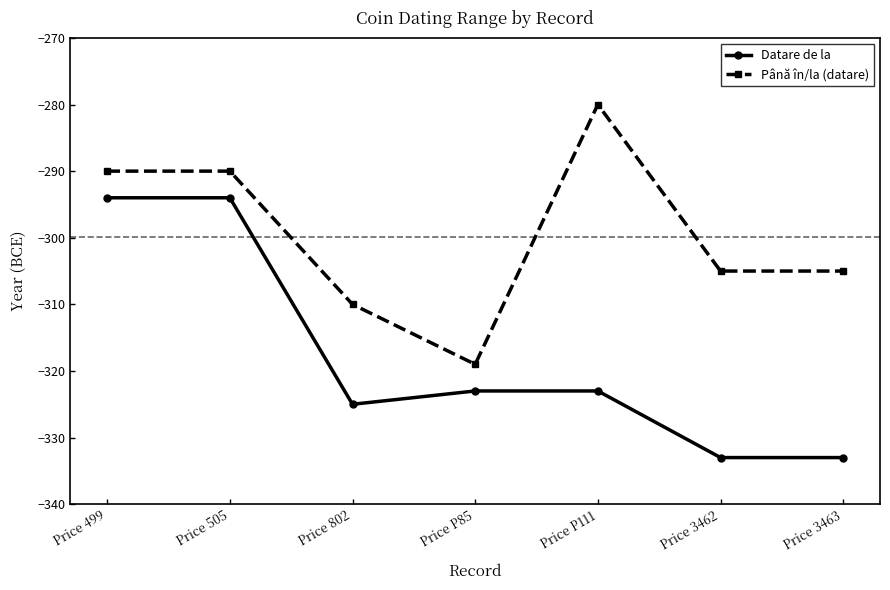

Count the Datare de la values in the range -333 to -294.

7